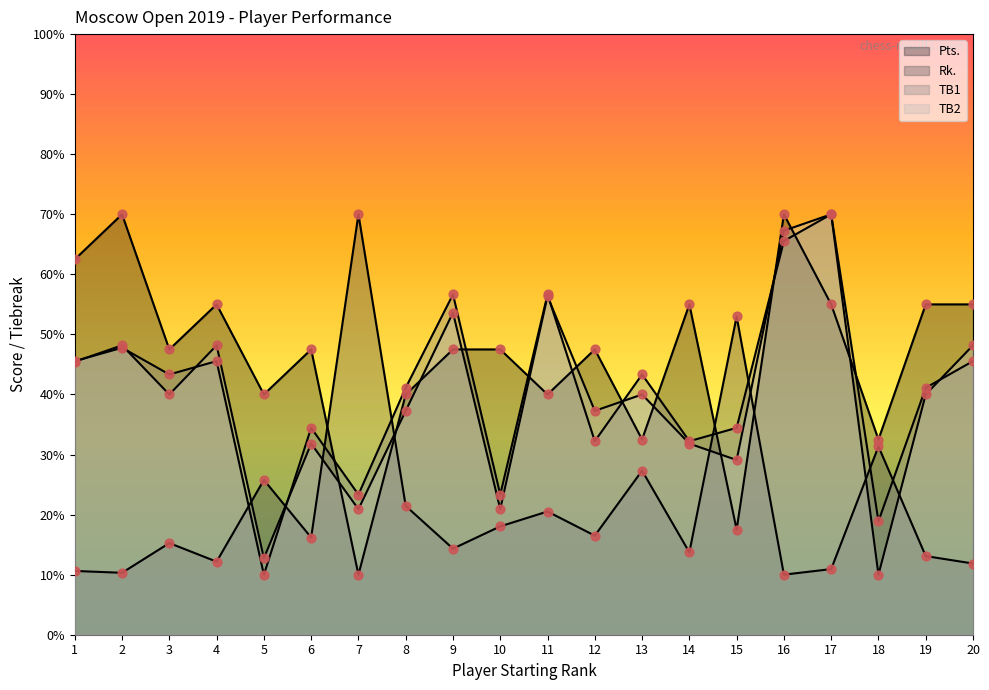

At which category is the sum across all series the highest?

16